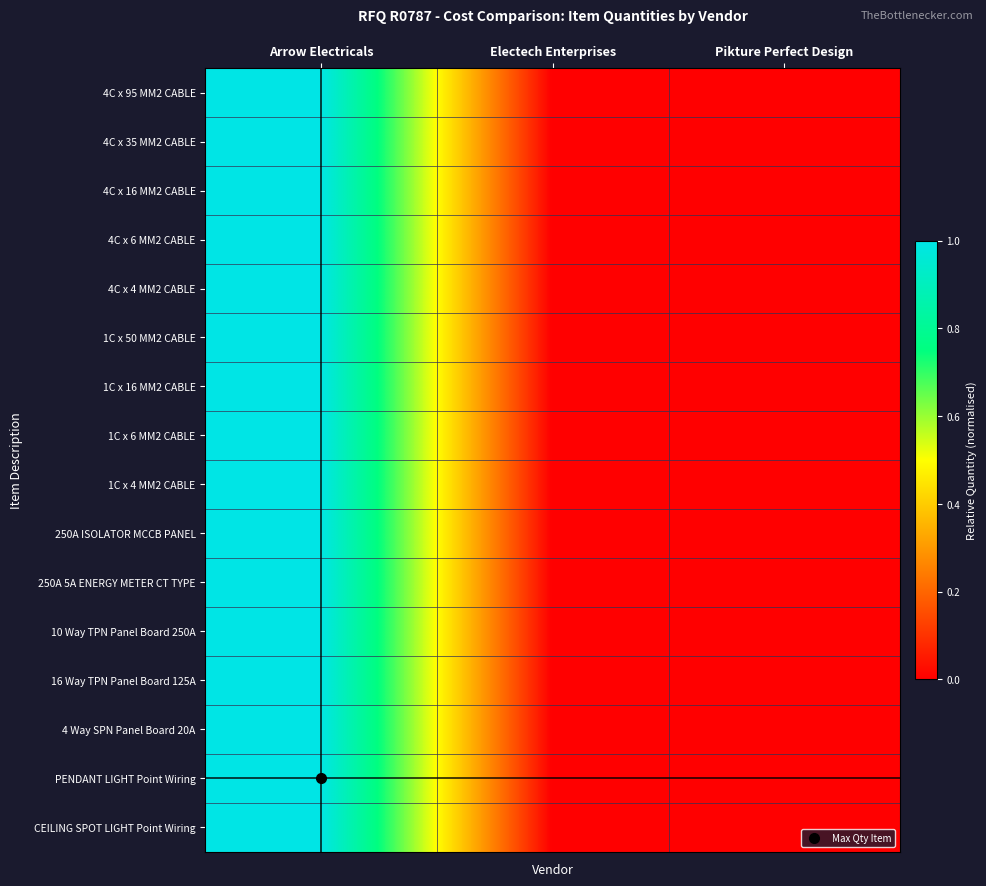

Which label corresponds to the largest value in the chart?

Arrow Electricals